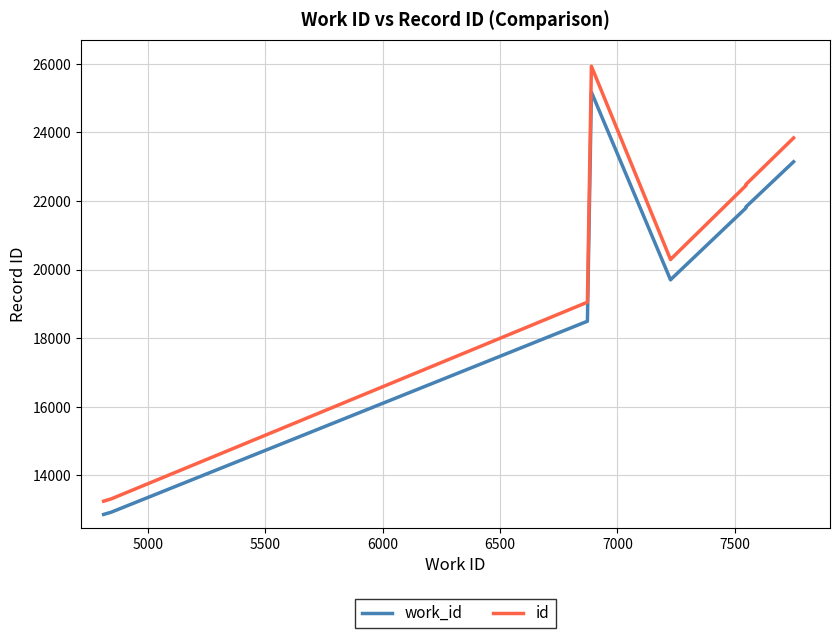

The id series shows 9619.4 at 7500. True or false?

False